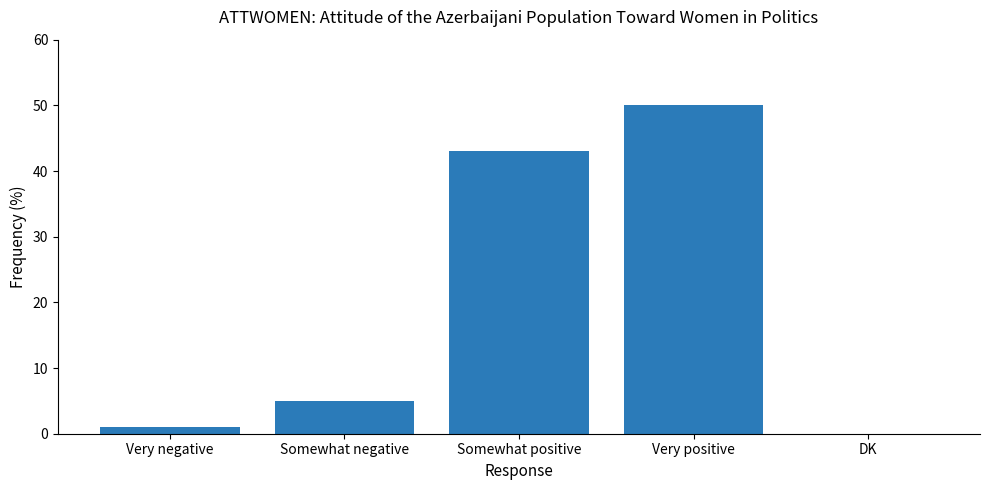

What is the change in value from Very positive to DK?

-50